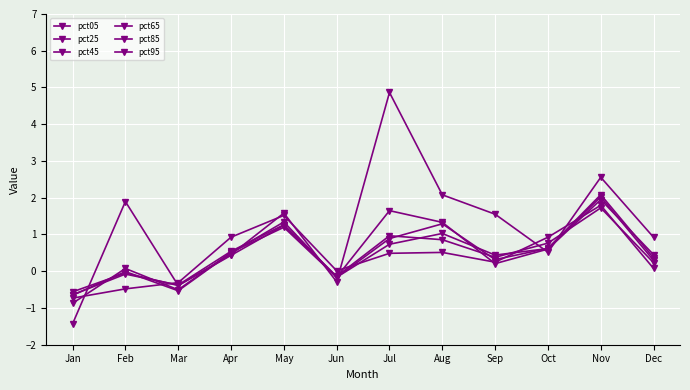

What is the sum of the pct25 values at Jul and Dec?

2.1